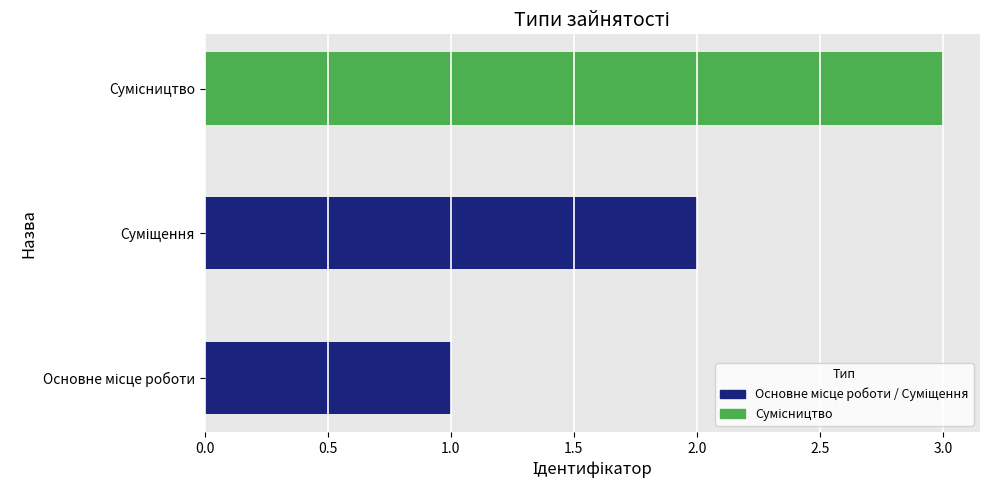

What is the sum of all values?

6